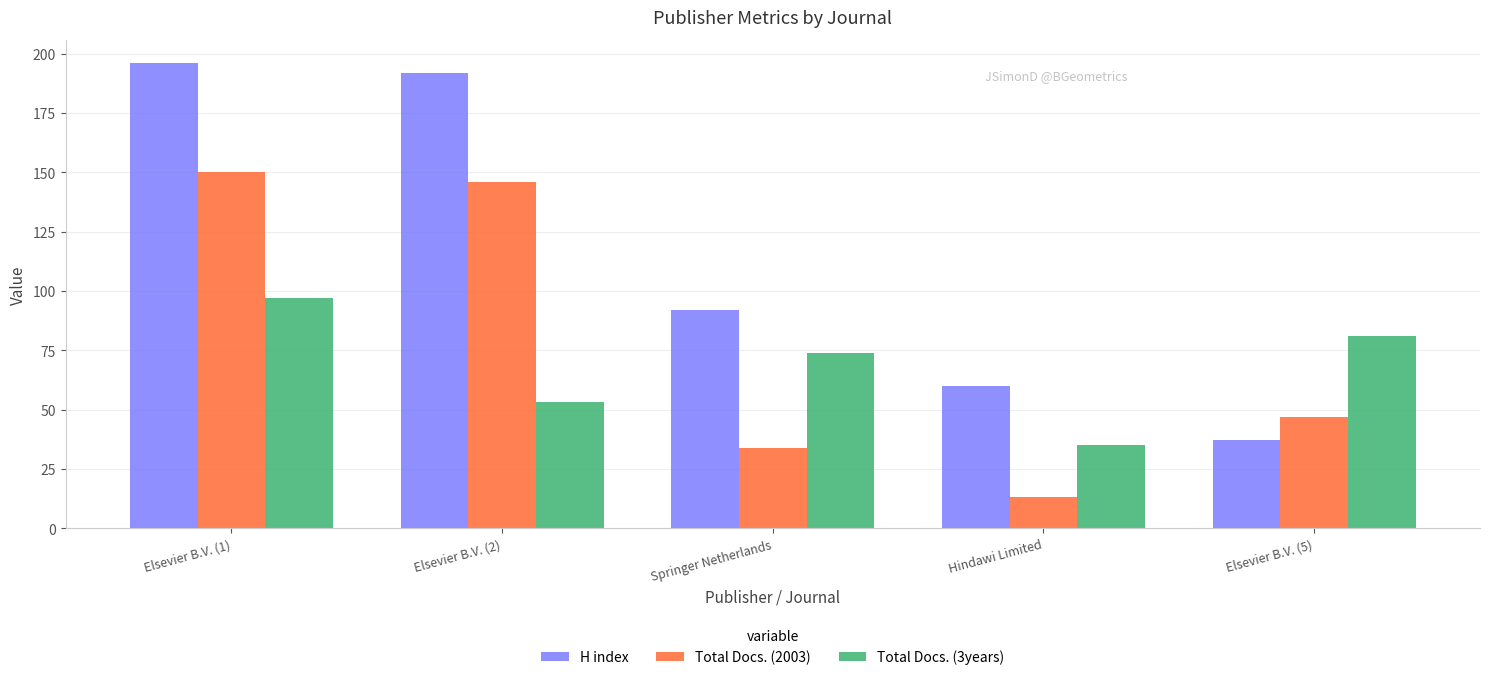

What is the spread (max minus min) of values at Elsevier B.V. (2)?

139